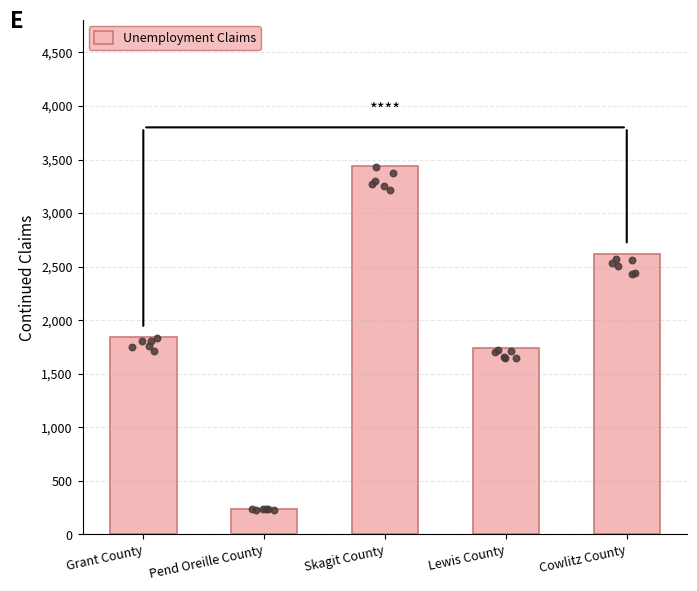

Approximately how many times larger is the value at Grant County compared to Pend Oreille County?

7.7